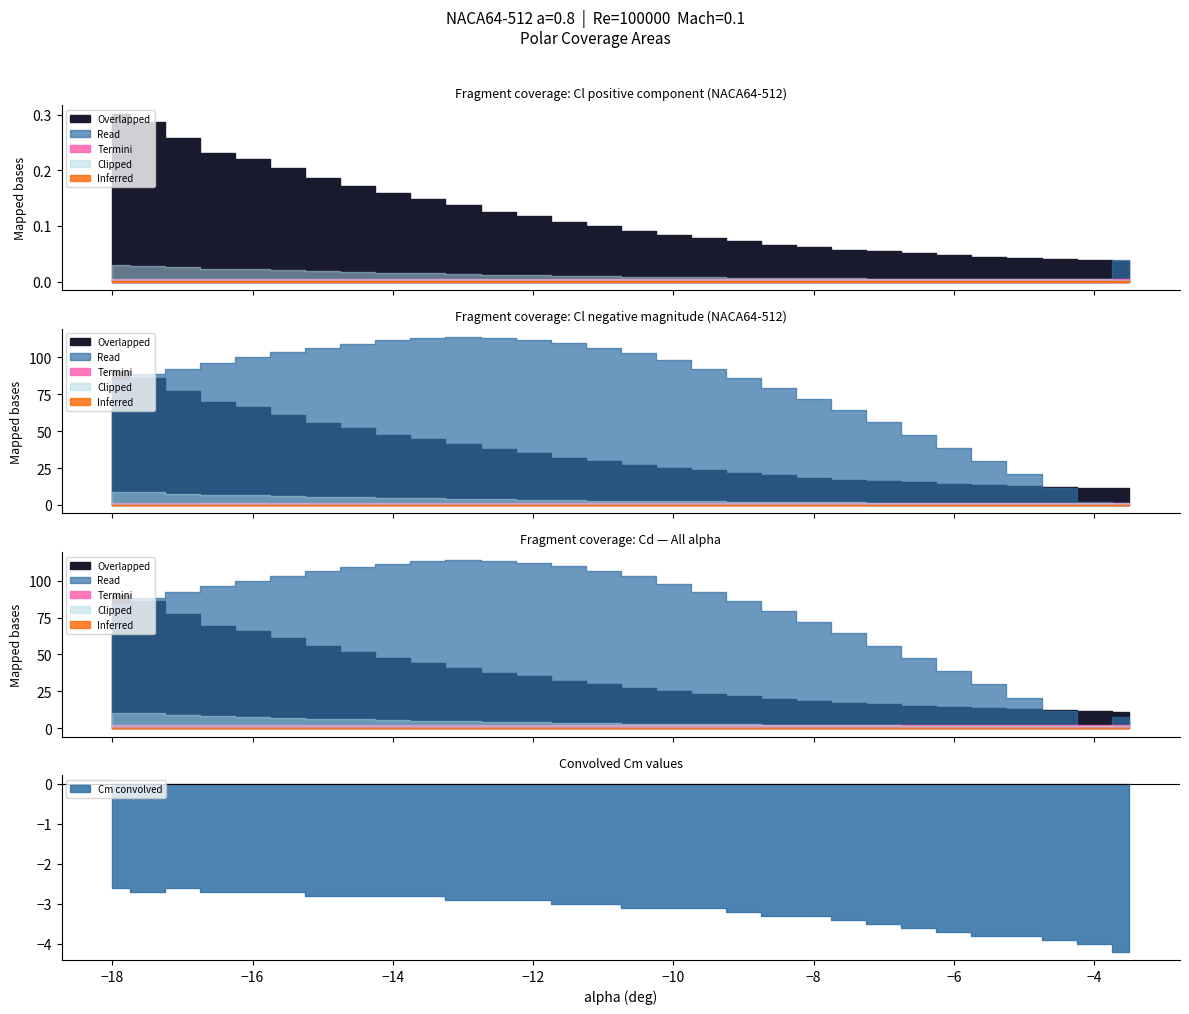

True or false: alpha and Cl cross at least once.

False